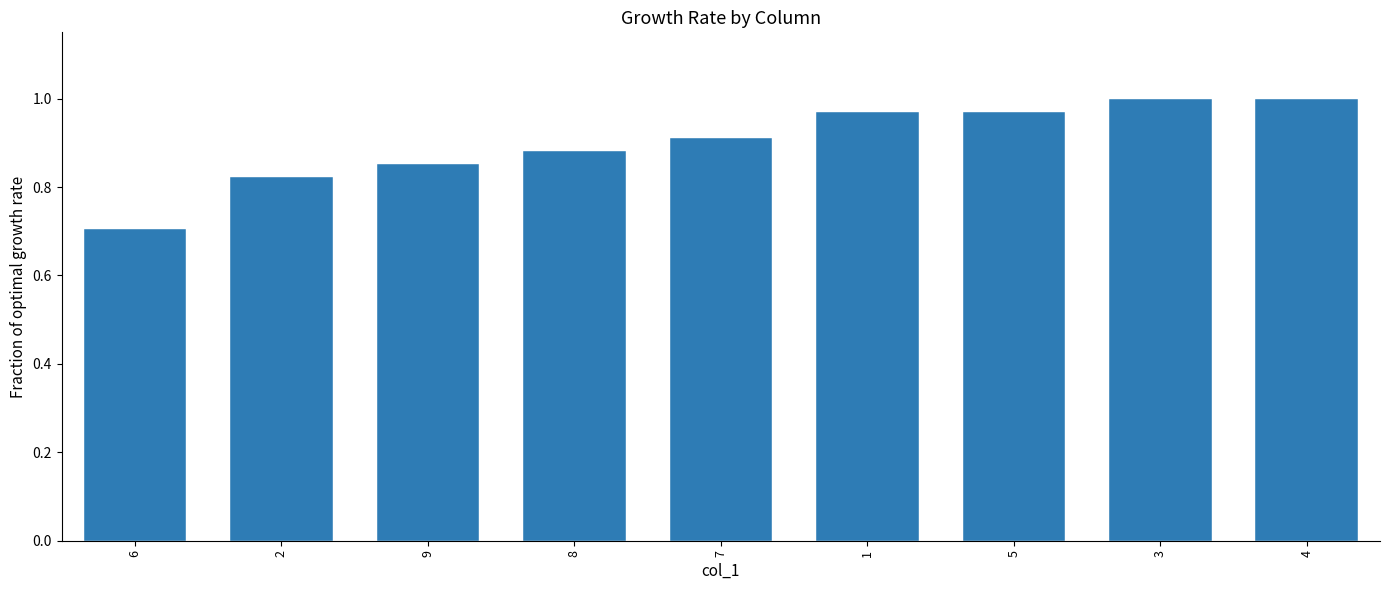

Between 5 and 4, which is larger?

4